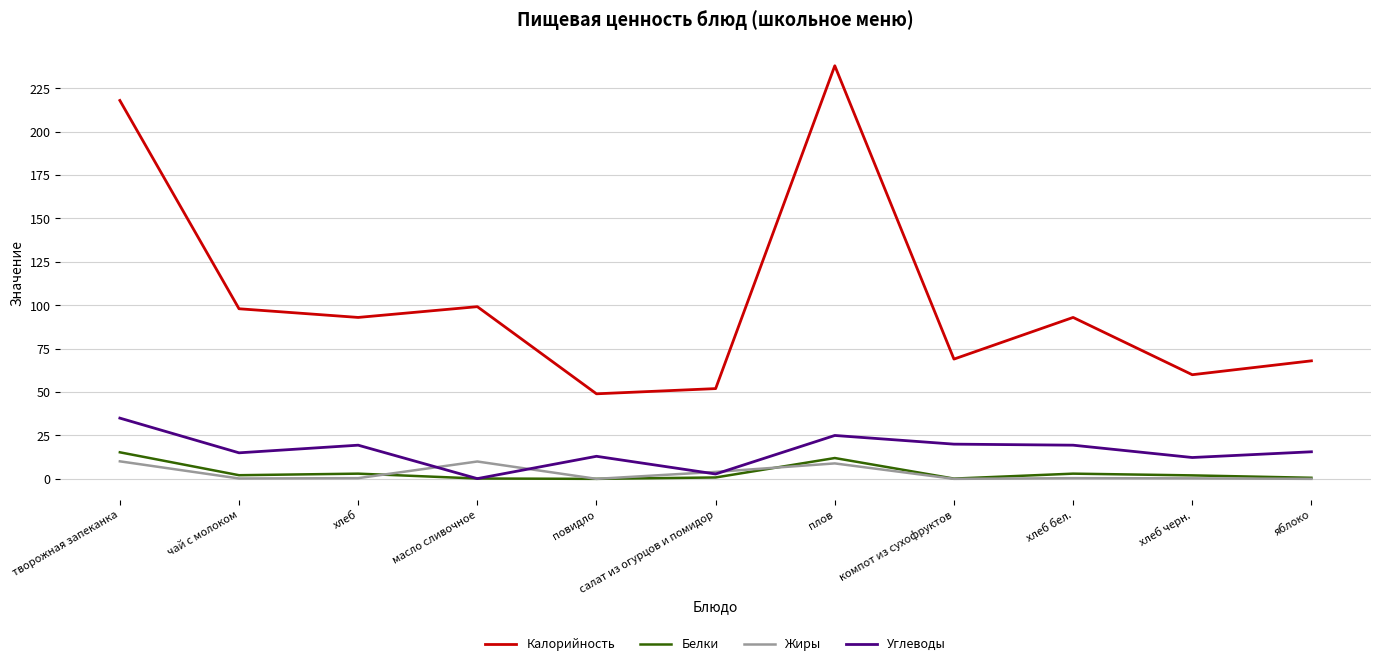

Which category has the highest value across all series?

плов